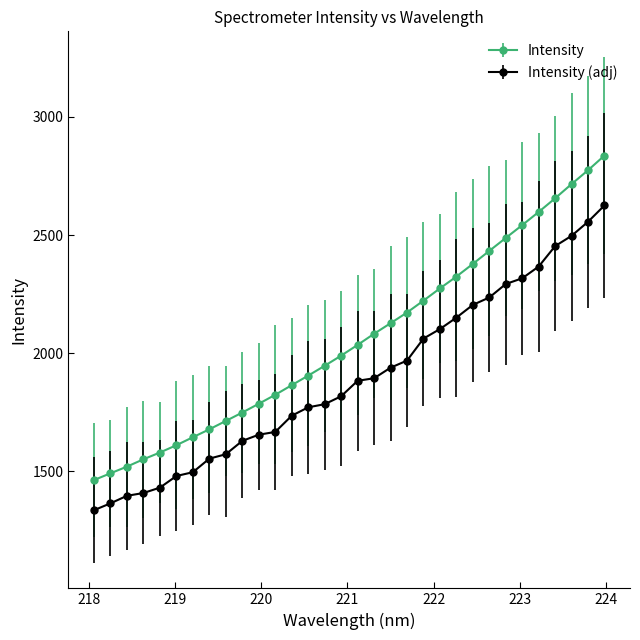

What is the smallest value displayed?

1335.9